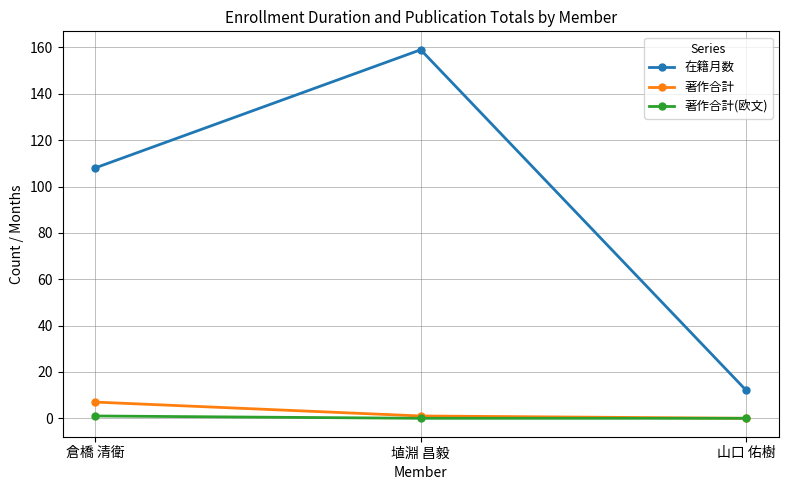

What is the sum of all 著作合計(欧文) values?

1